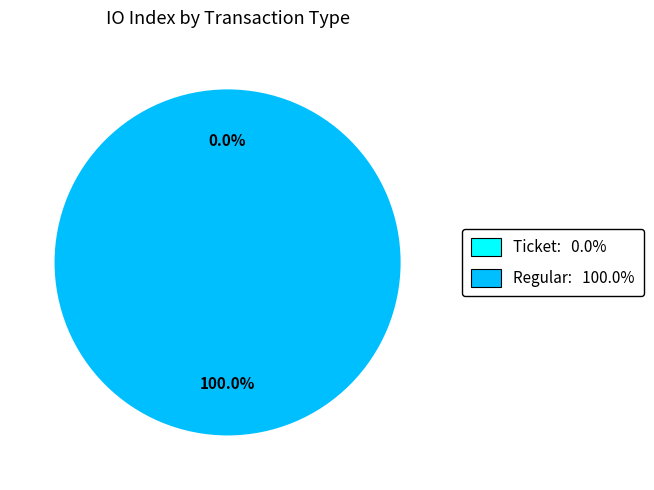

What portion of the pie excludes tx_type: Ticket (io_index=0)?

100.0%